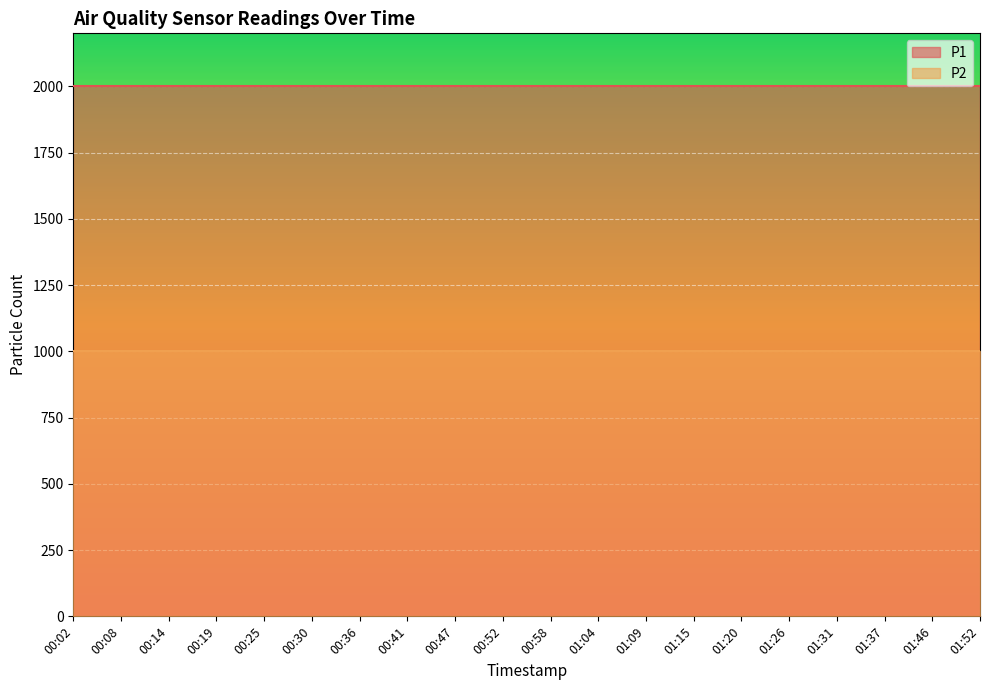

At which label is P1 closest to 1999?

00:02